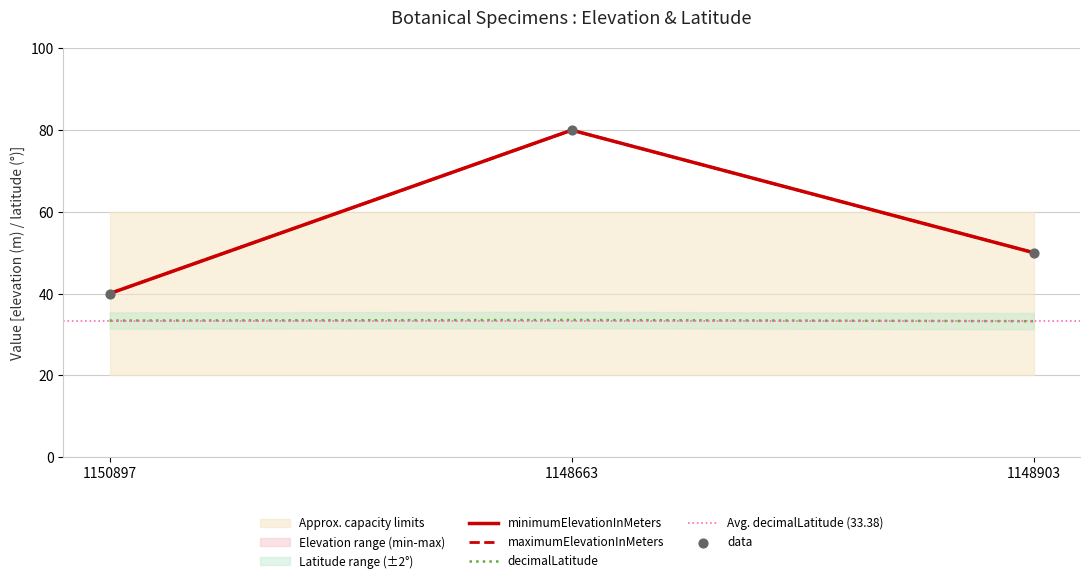

Which series has the largest total across all categories?

minimumElevationInMeters